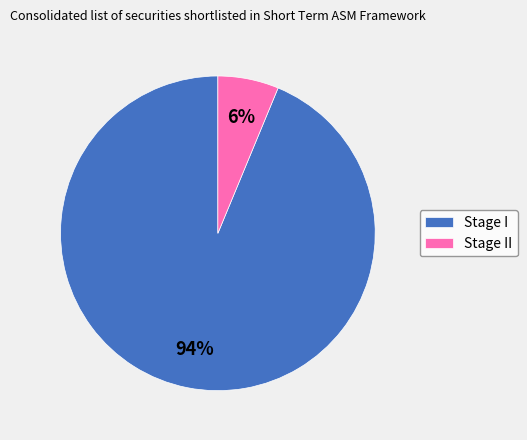

What percentage is the Stage I slice, to the nearest percent?

94%